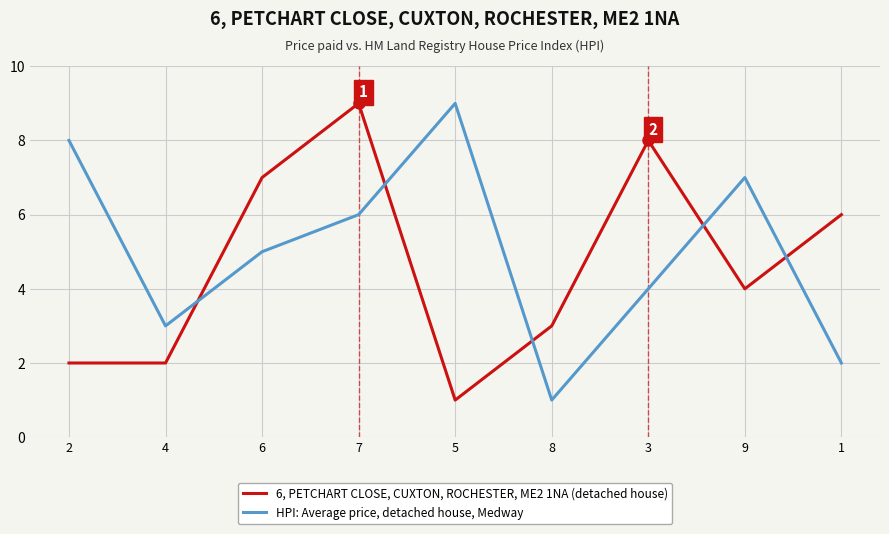

What is the highest value of the 6, PETCHART CLOSE, CUXTON, ROCHESTER, ME2 1NA (detached house) series?

9